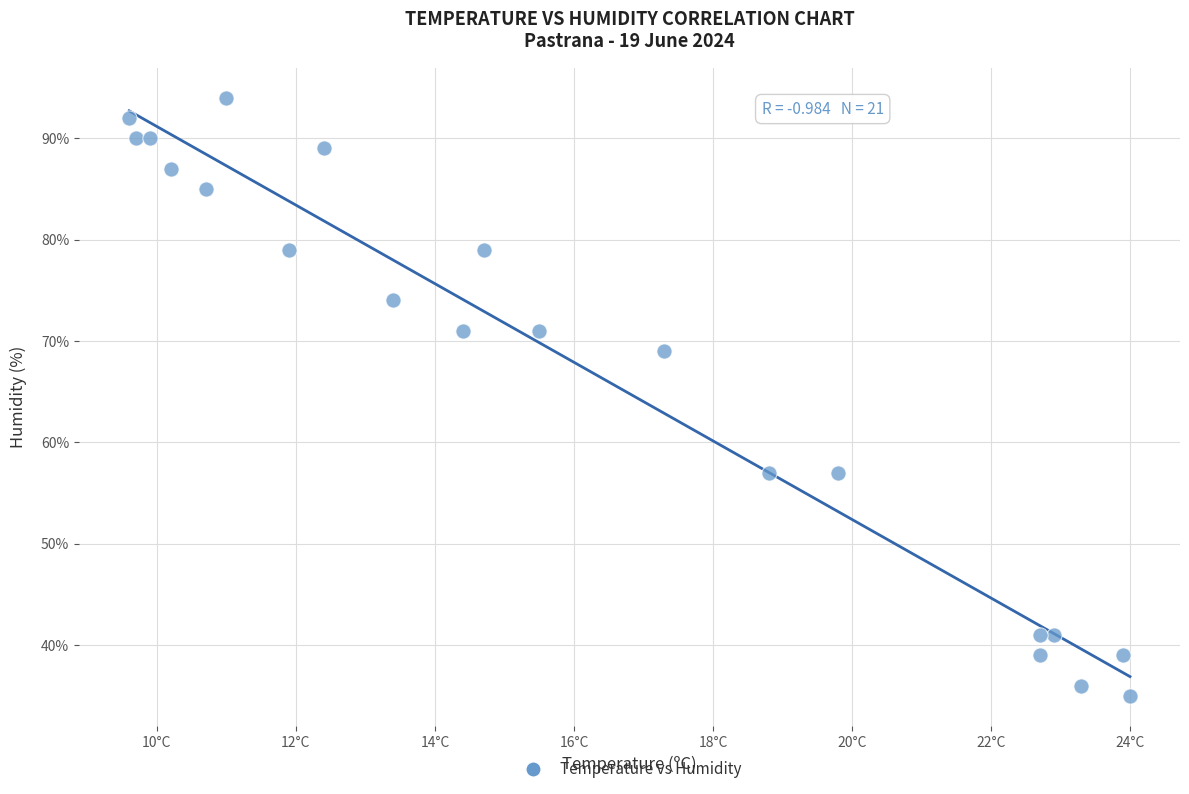

What is the range of Y values (max minus min)?

59